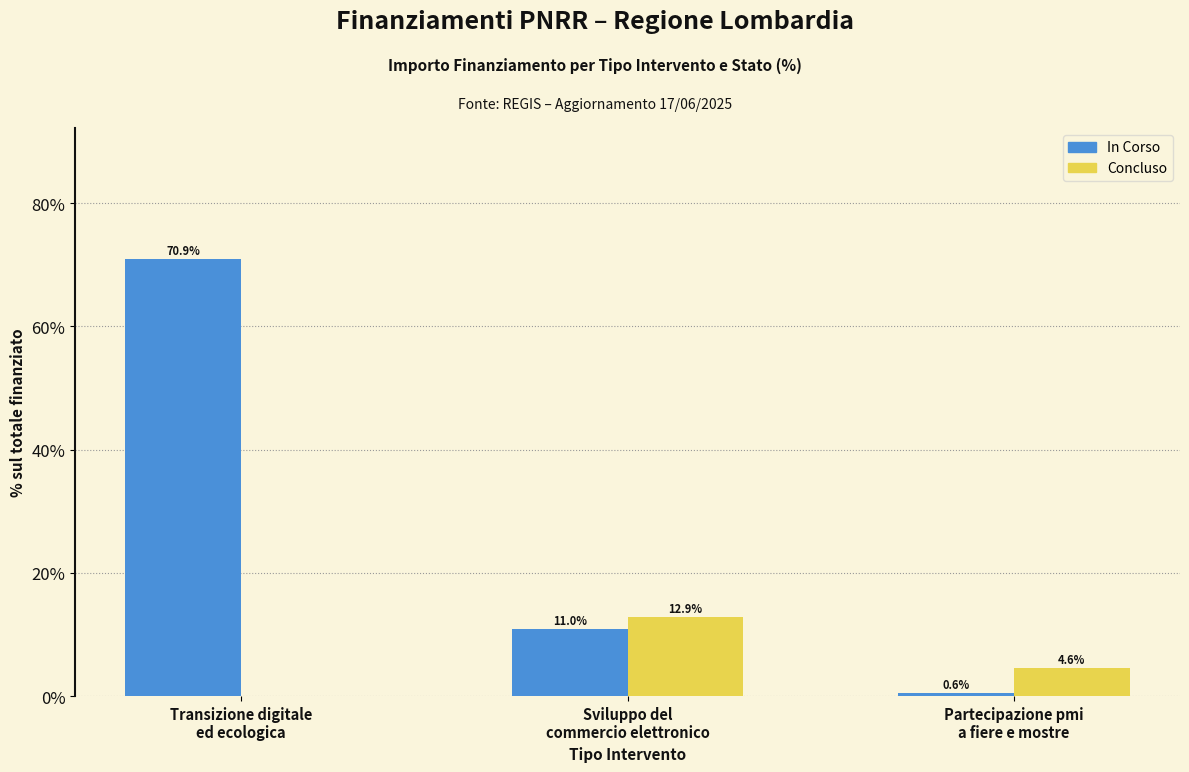

The value of Concluso at Transizione digitale
ed ecologica is 0.0. True or false?

True